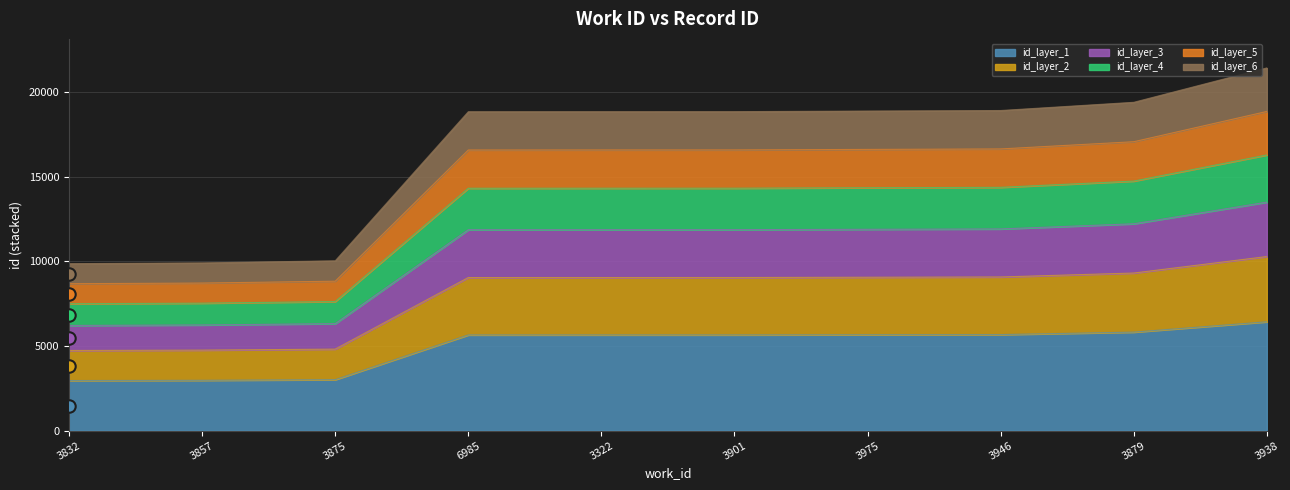

Approximately how many times larger is the value at 3946 compared to 6985?

1.0